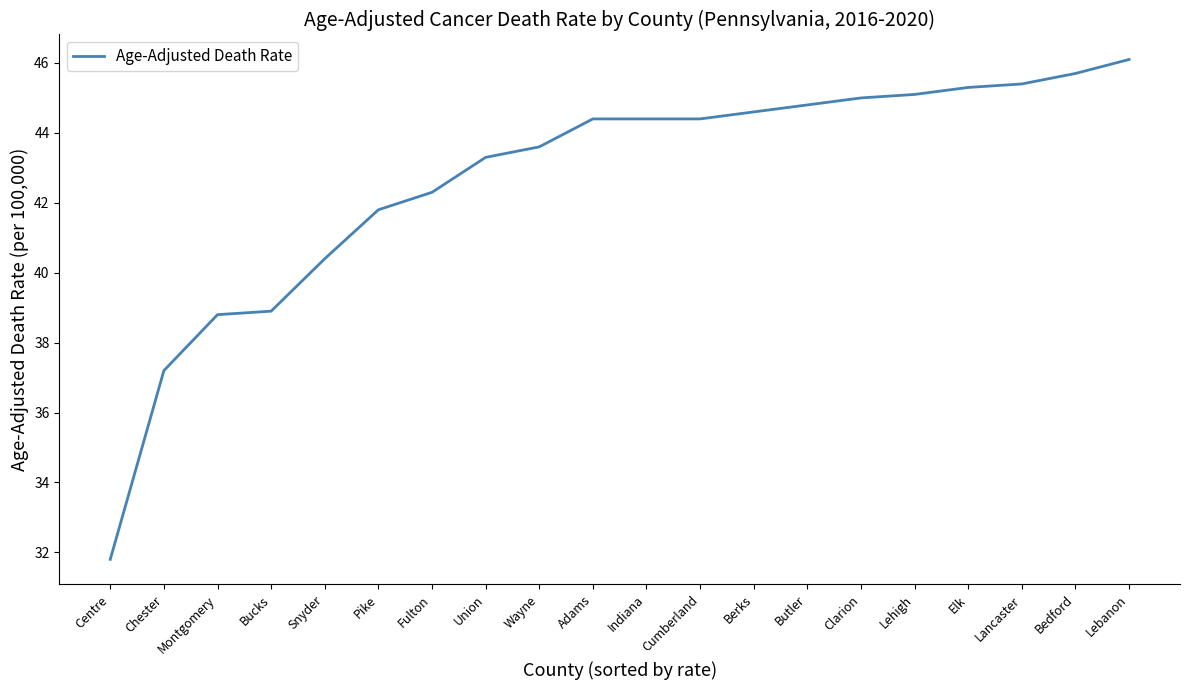

At which category does the chart reach its minimum across all series?

Centre